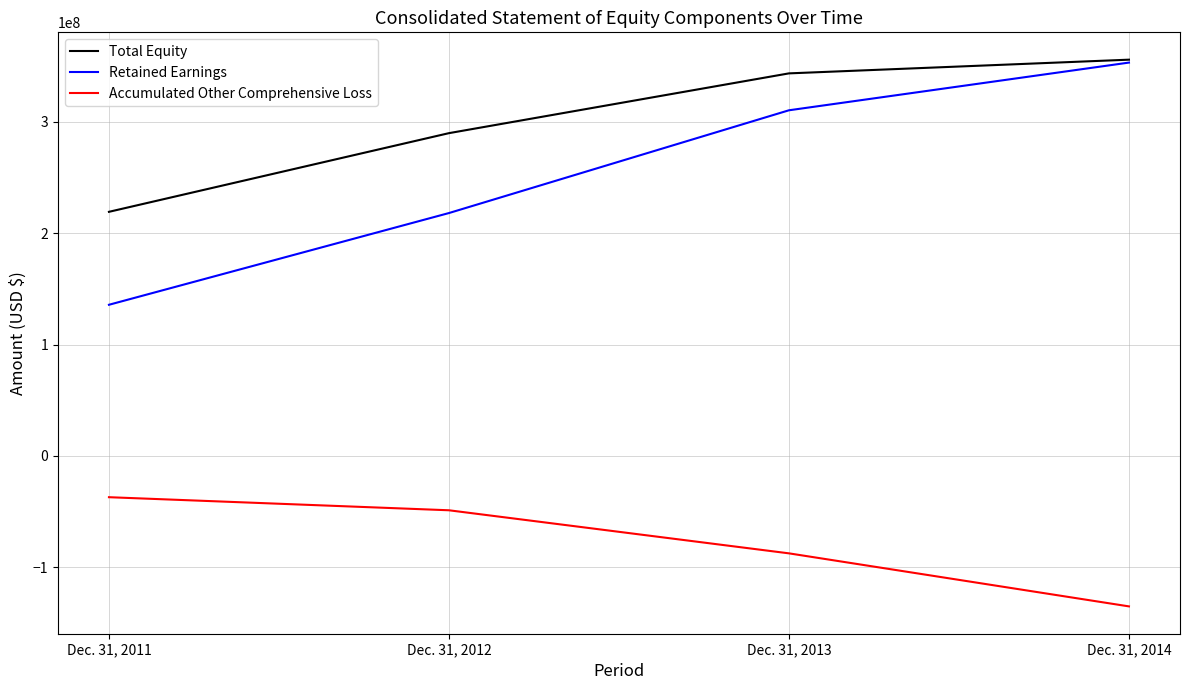

What is the maximum value for Accumulated Other Comprehensive Loss?

-37043346